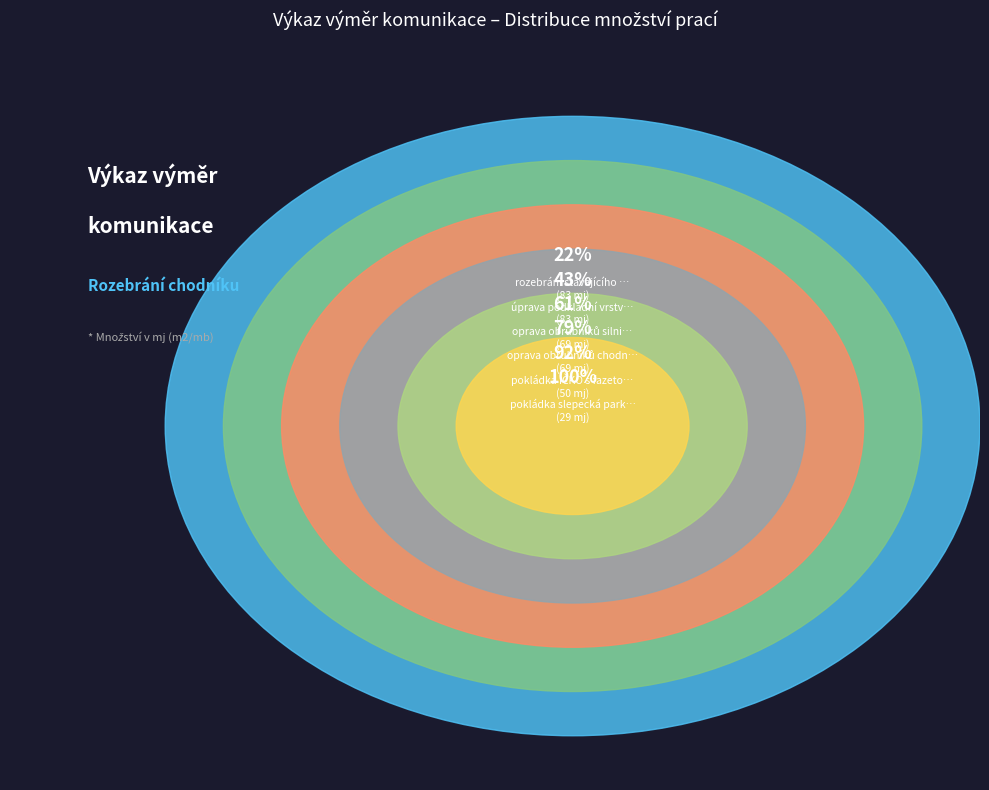

Is it true that oprava obrubníků silničních is 9% of the pie?

False